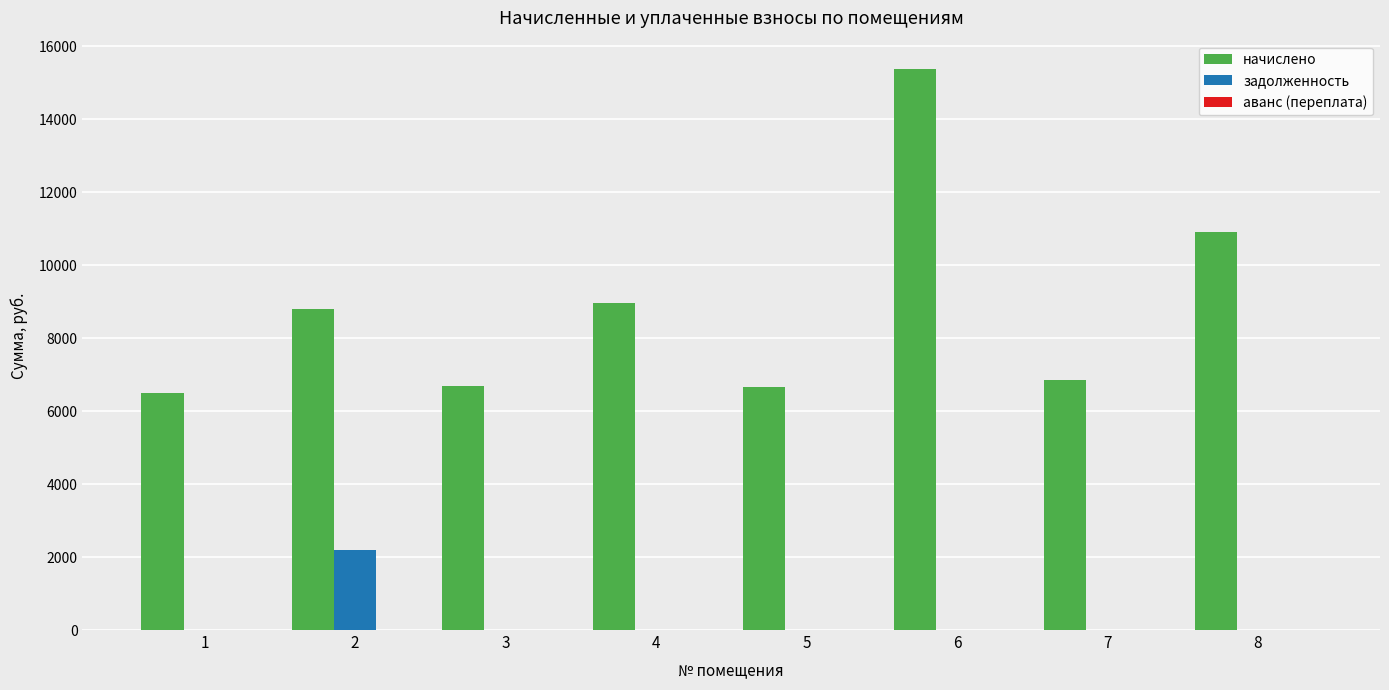

At which category is the sum across all series the highest?

6